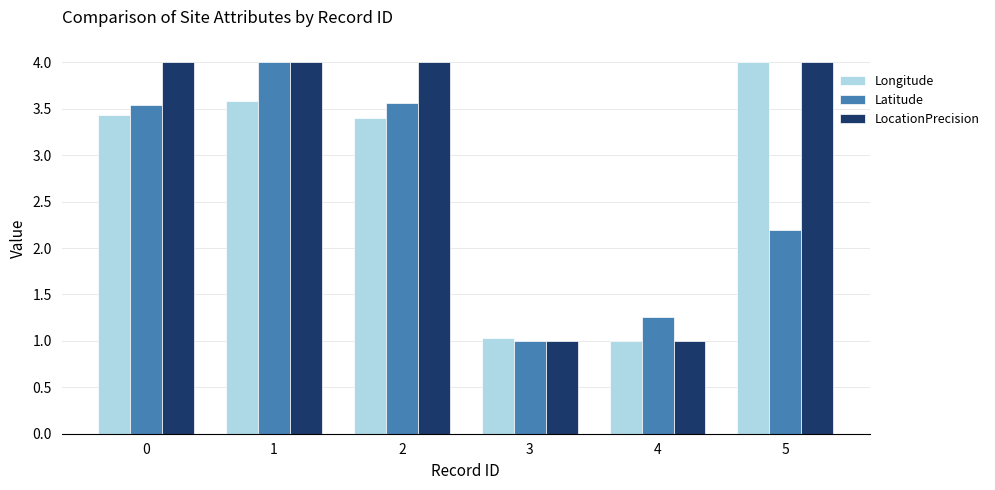

Reading right to left, what are all the values shown in this chart?

Longitude: 5=4.0	4=1.0	3=1.0	2=3.4	1=3.6	0=3.4
Latitude: 5=2.2	4=1.3	3=1.0	2=3.6	1=4.0	0=3.5
LocationPrecision: 5=4.0	4=1.0	3=1.0	2=4.0	1=4.0	0=4.0